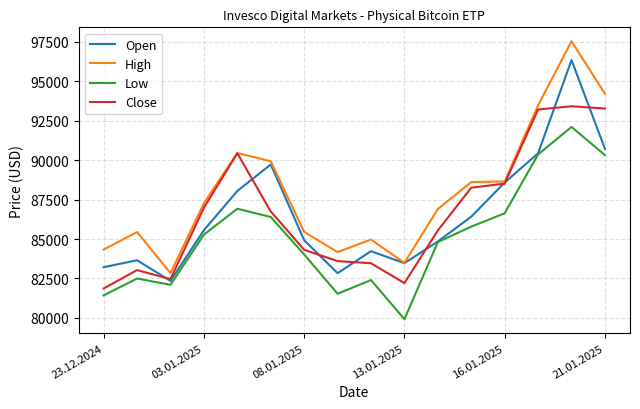

Rank the series by their maximum value, from lowest to highest.

Low, Close, Open, High